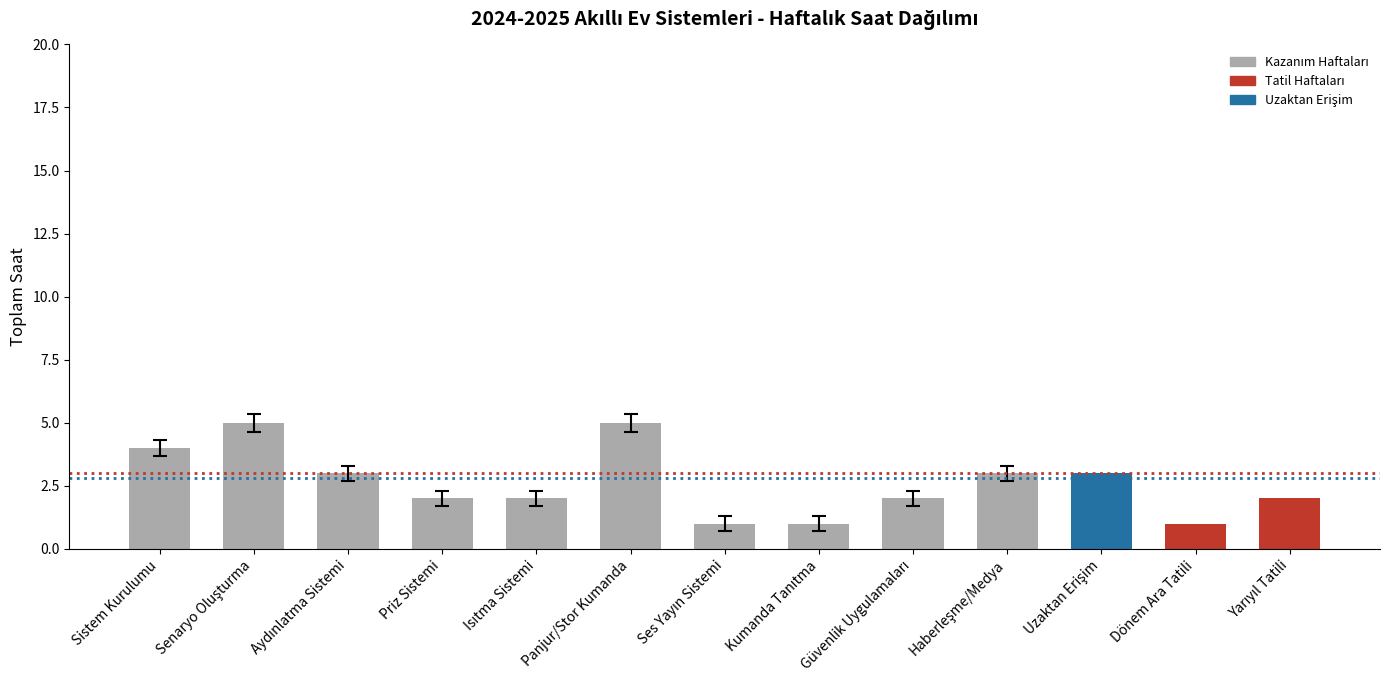

What is the maximum value shown in the chart?

5